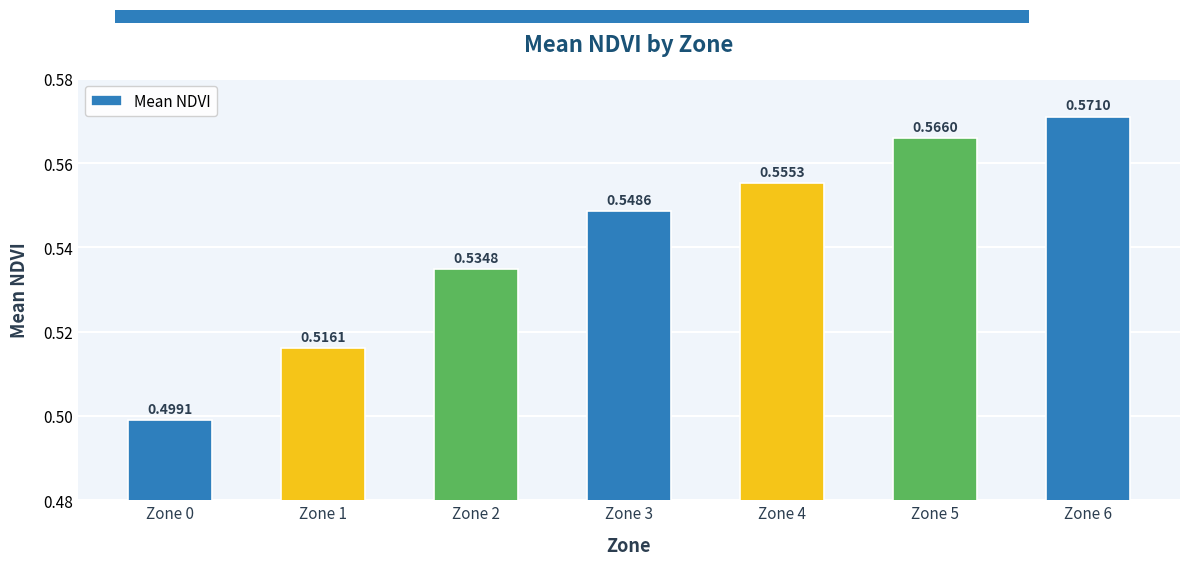

Between Zone 0 and Zone 6, which is larger?

Zone 6